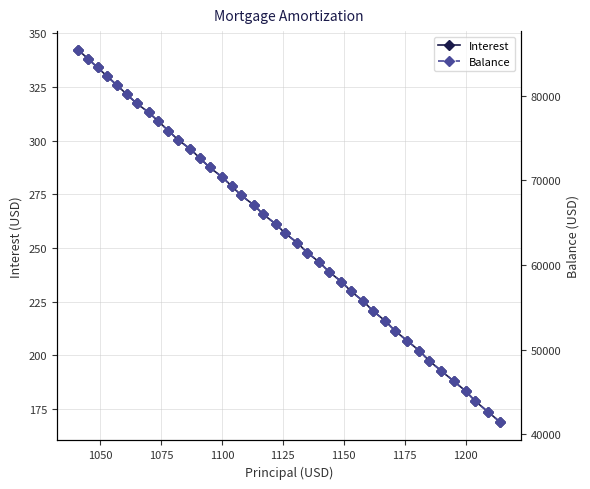

What is the maximum value for Interest?

342.4